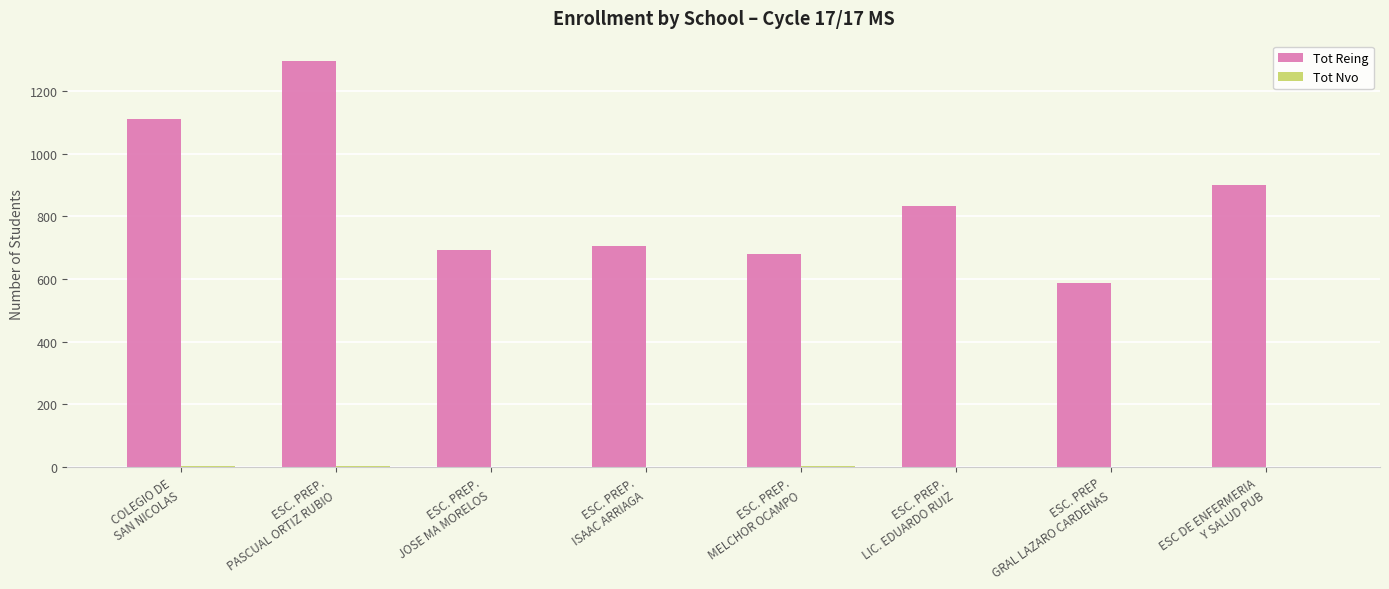

What is the maximum value shown in the chart?

1297